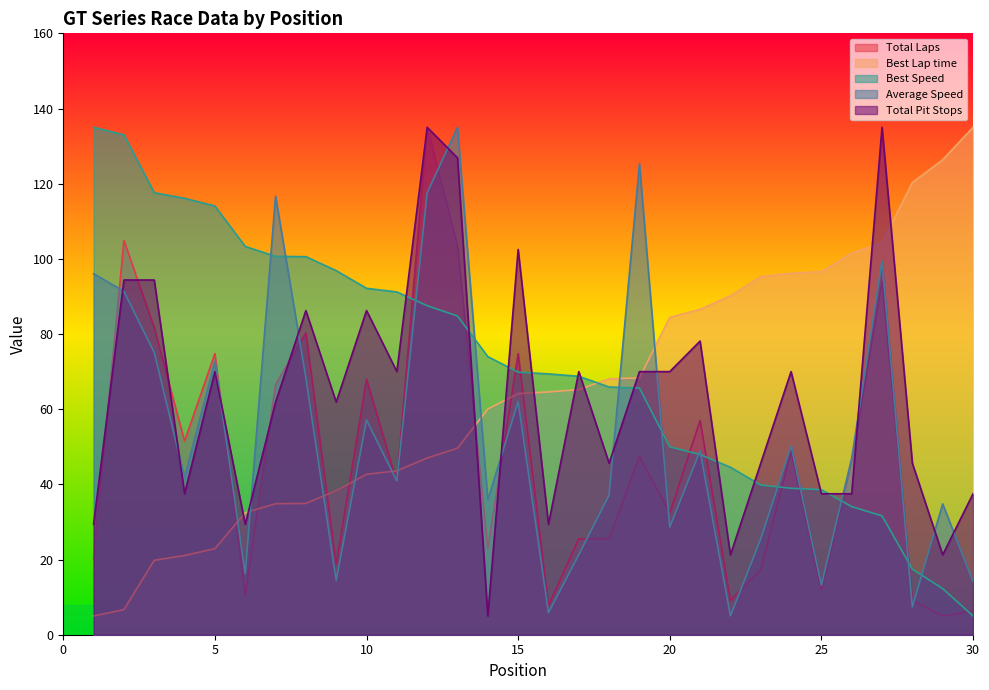

What is the difference between the Best Speed values at 3 and 10?

25.4